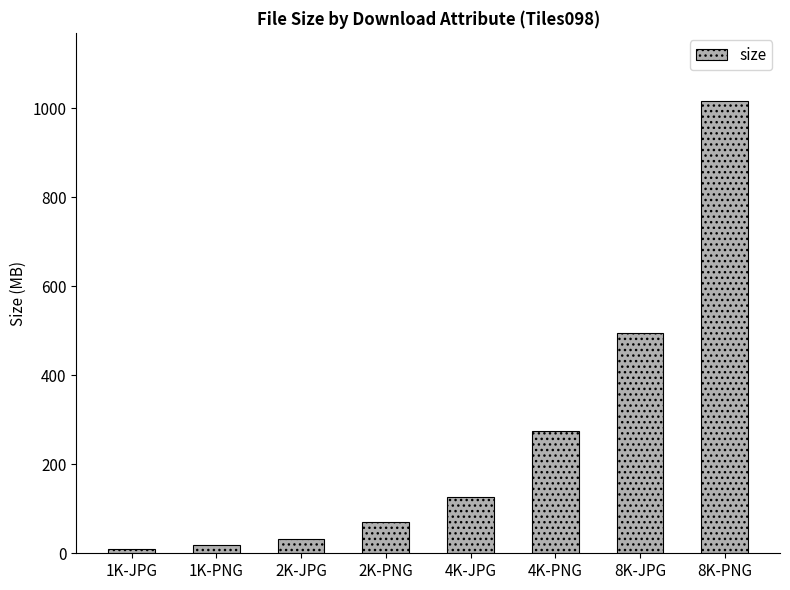

At which label does the data first exceed 127?

4K-JPG